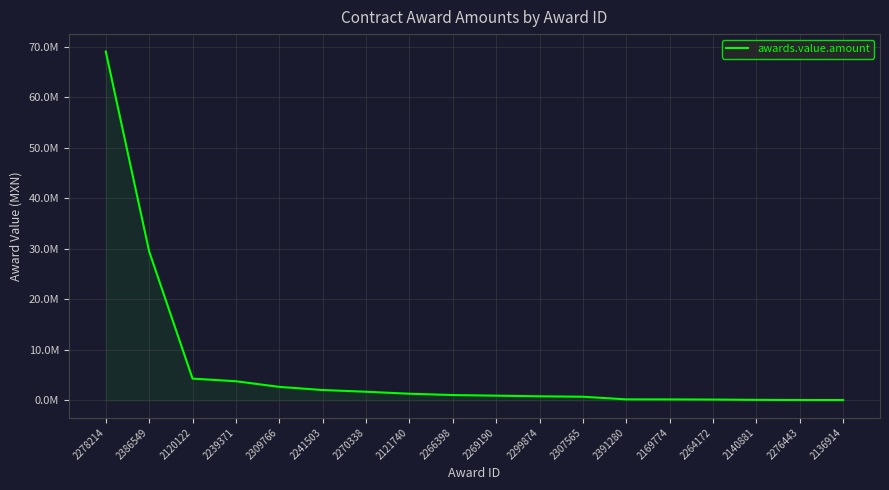

What is the ratio of the value at 2239371 to the value at 2264172?

35.5